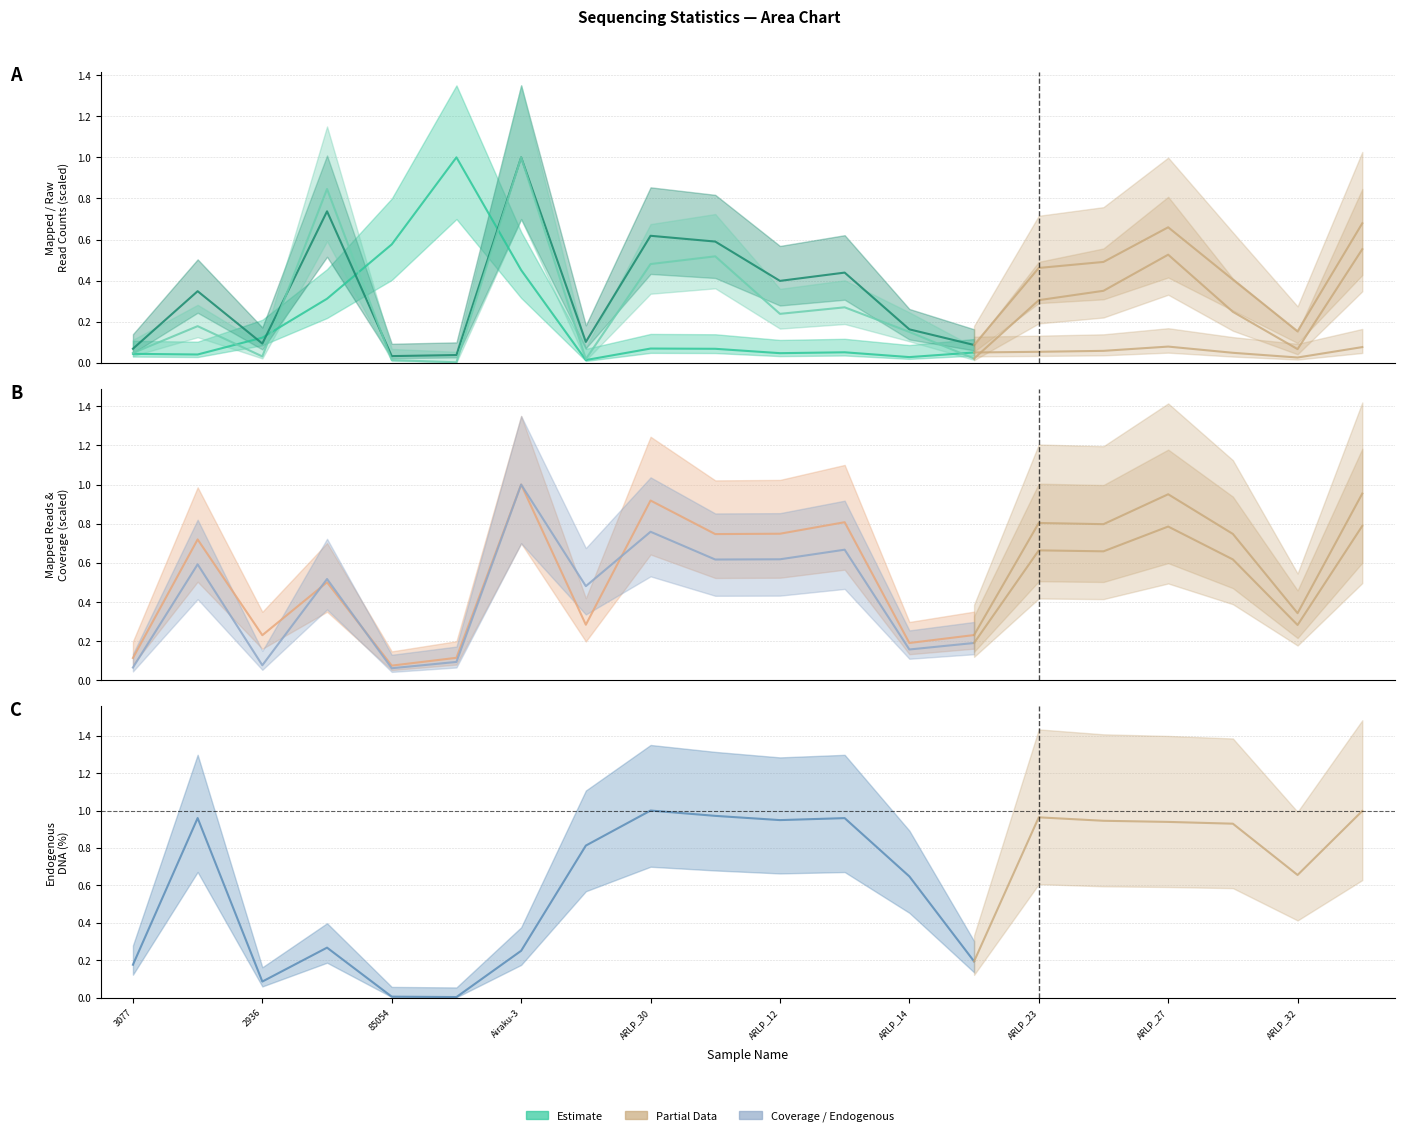

What is the difference between the highest and lowest values at Airaku-3?

0.7